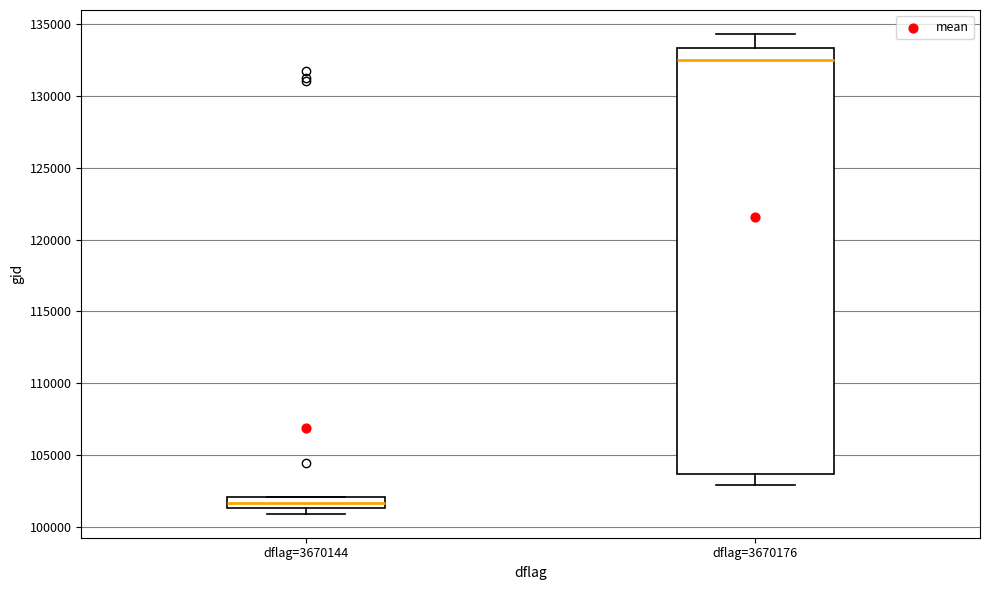

Which box has the highest median line?

dflag=3670176